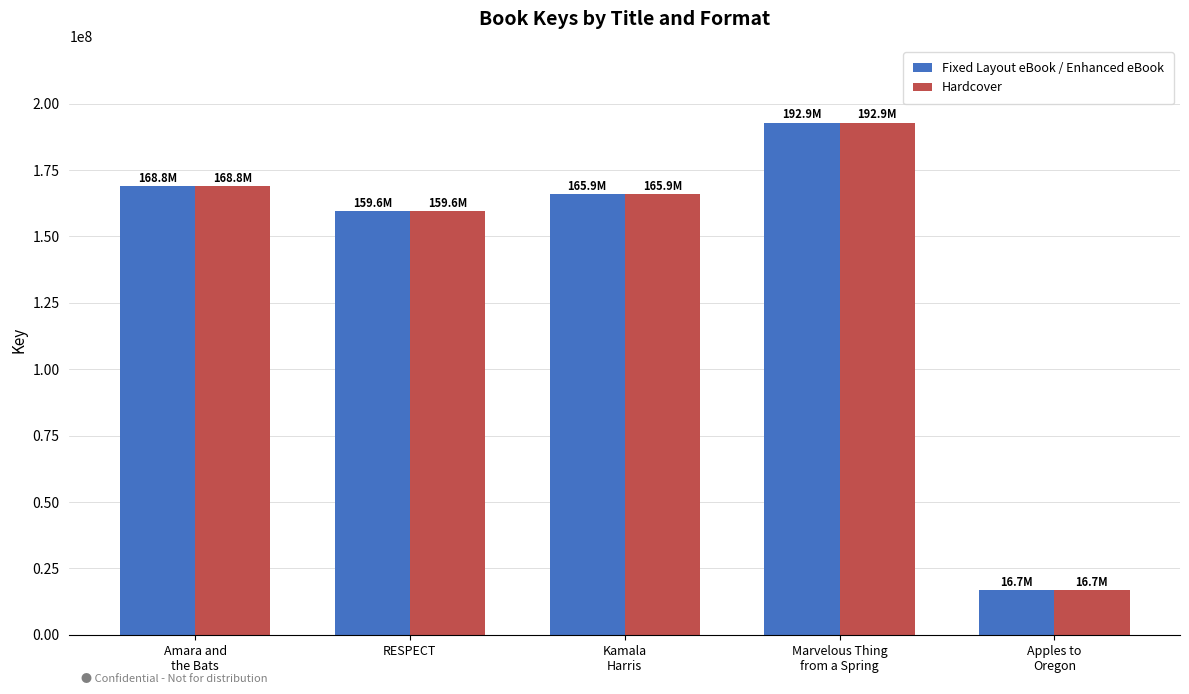

Are the bars grouped side by side (vs. stacked)?

Yes